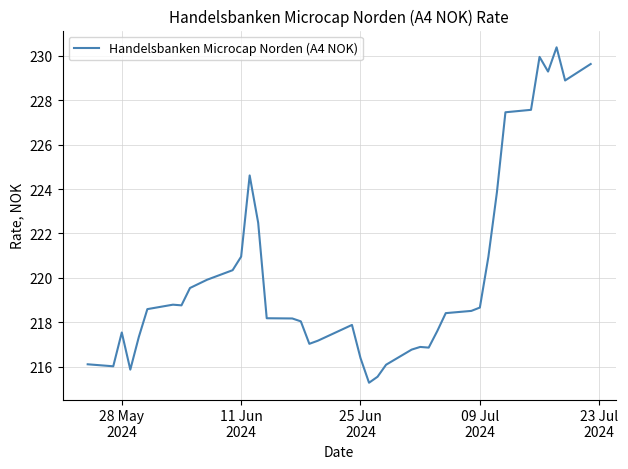

What is the difference between the maximum and minimum values?

15.1